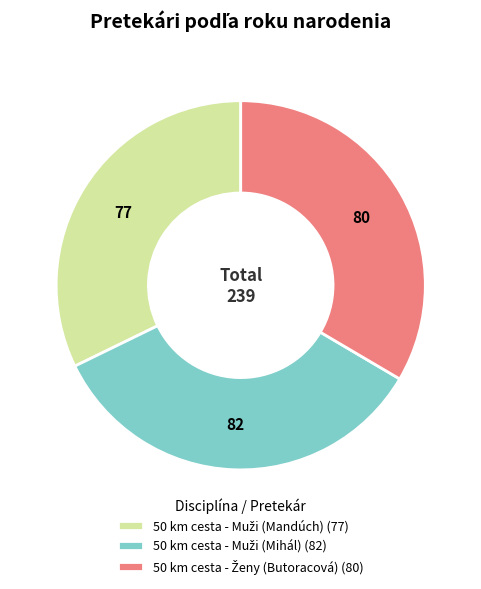

Does any single category account for the majority?

No